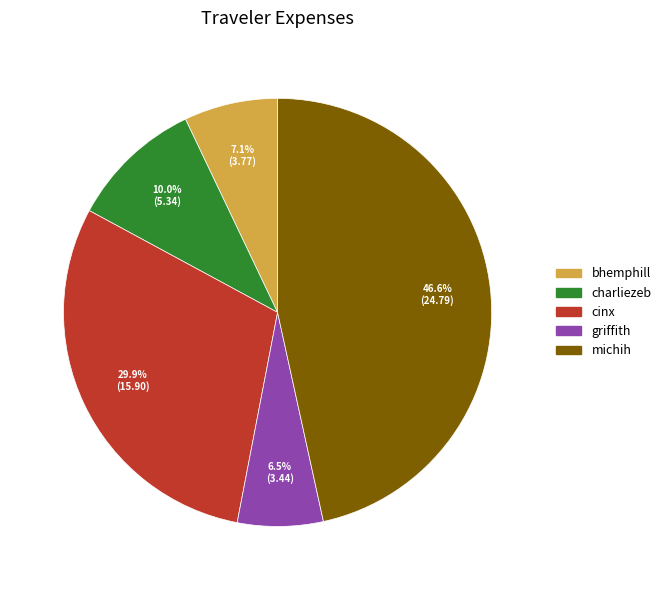

What is the smallest slice in the pie chart?

griffith